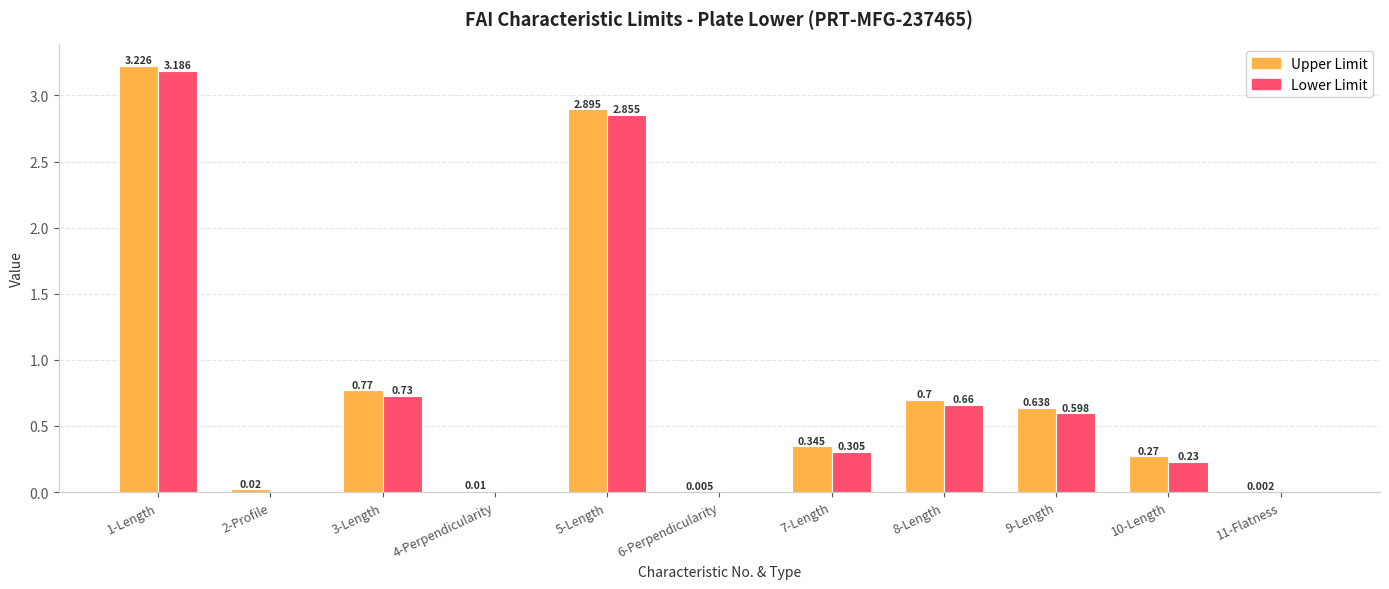

Are the bars horizontal?

No